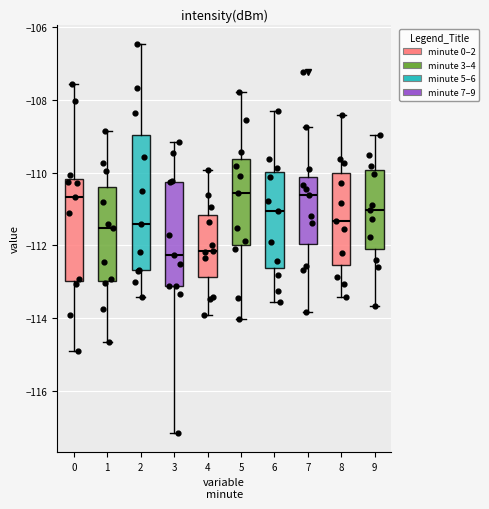

Which box is the tallest, from its lower edge to its upper edge?

2